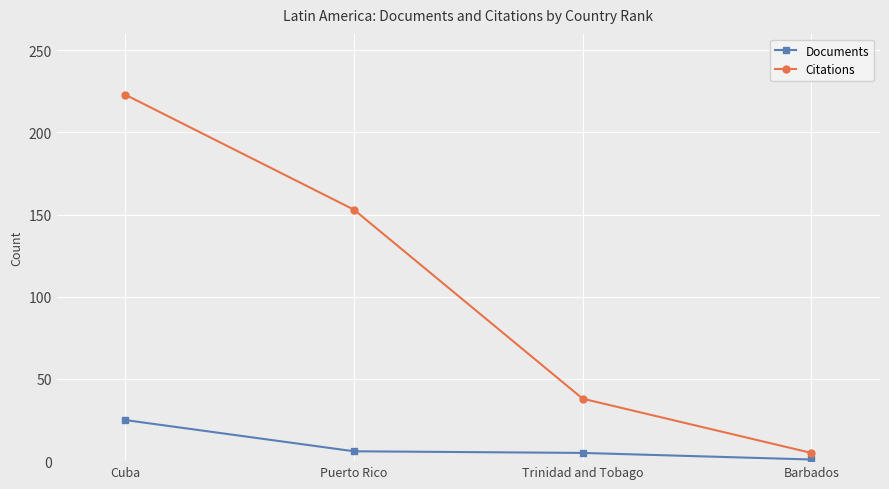

What is the spread (max minus min) of values at Cuba?

198